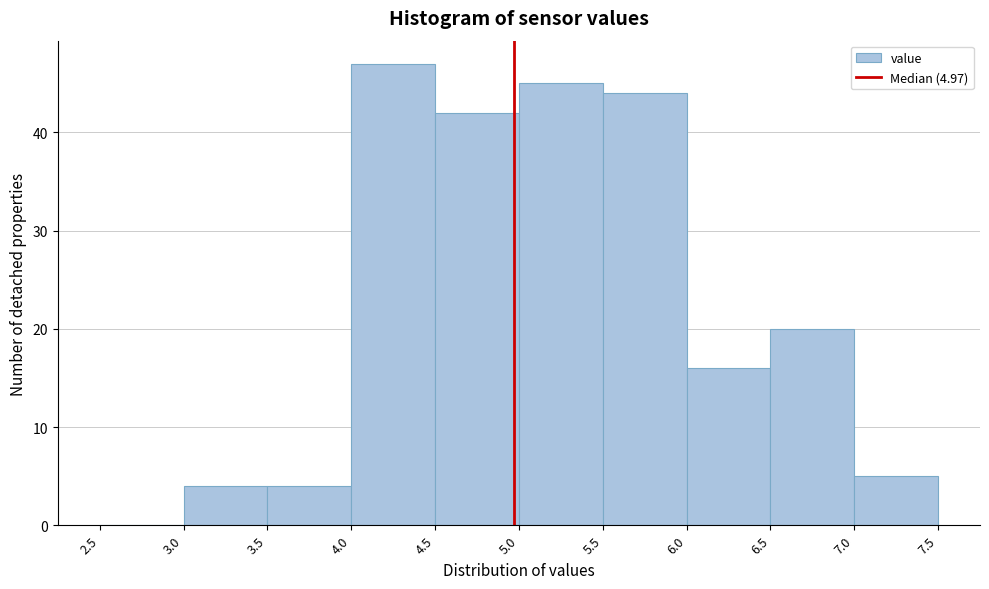

Over which range of the x-axis is the bar tallest?

4.0 to 4.5